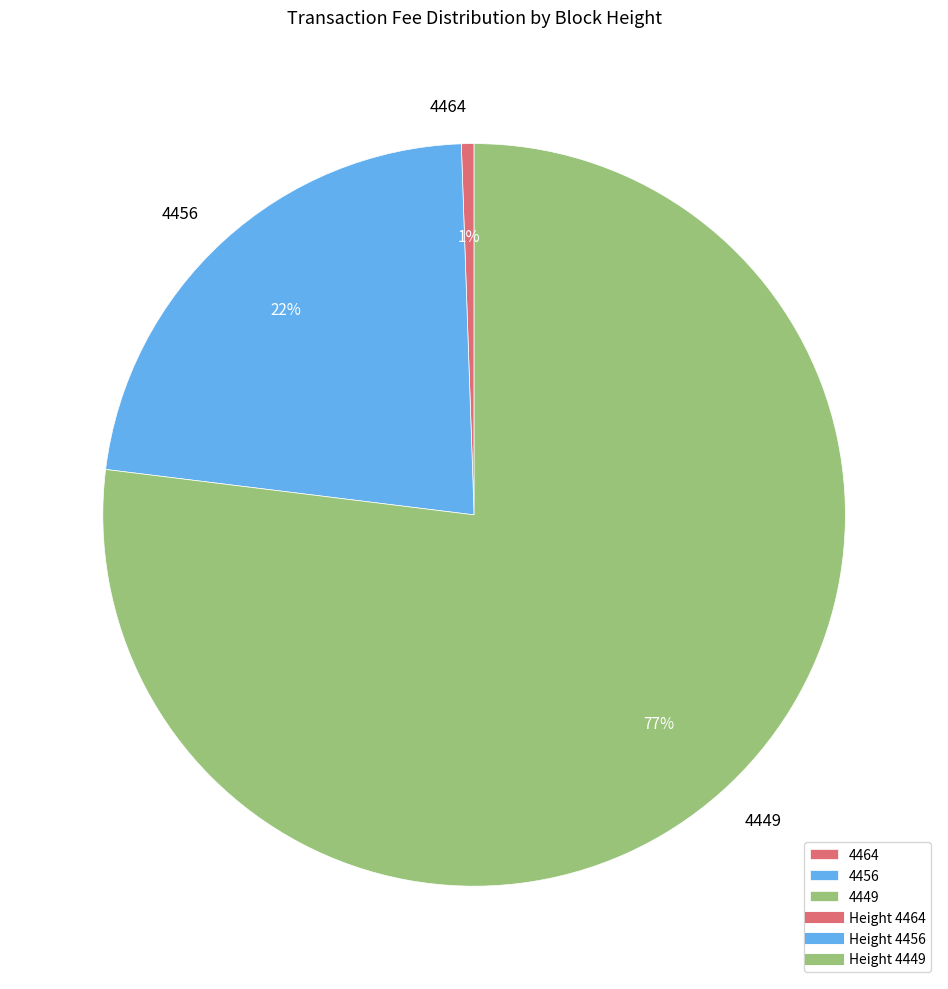

To the nearest percent, what is the combined percentage of 4464 and 4456?

23%